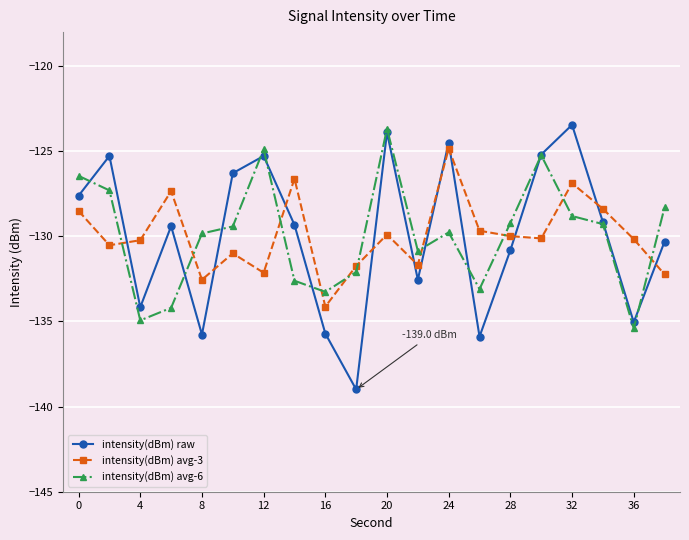

What is the value of the intensity(dBm) raw point at the 9th from the left?

-135.7